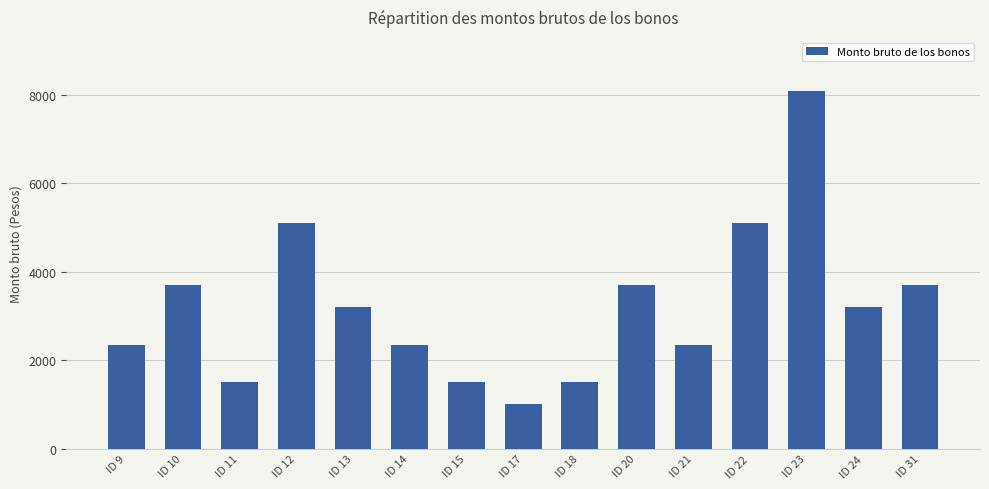

Does the chart contain stacked bars?

No